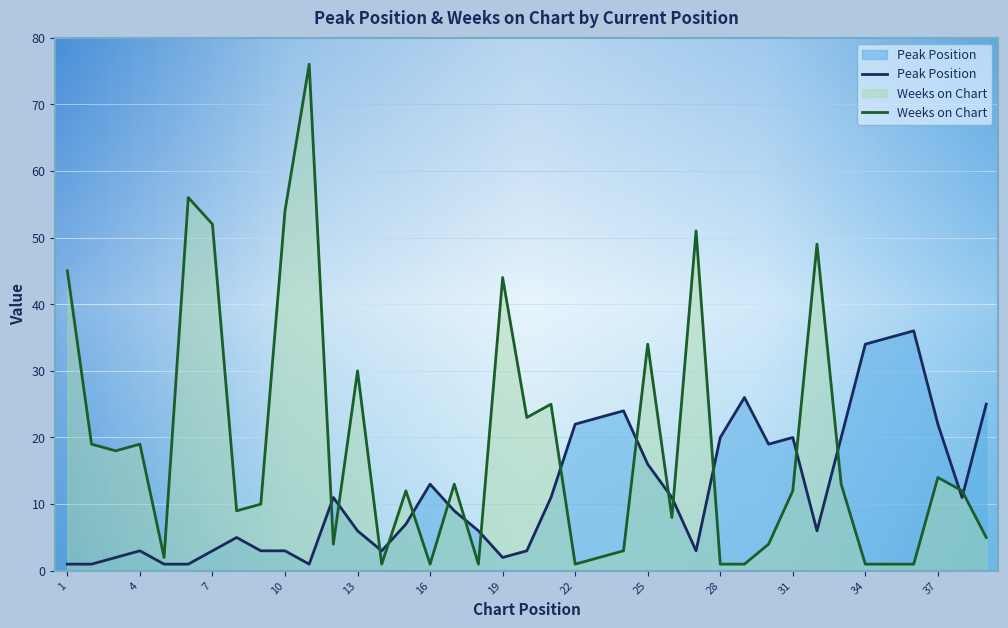

Reading left to right, transcribe all the data shown in this chart.

Peak Position: 1	1	2	3	1	1	3	5	3	3	1	11	6	3	7	13	9	6	2	3	11	22	23	24	16	11	3	20	26	19	20	6	20	34	35	36	22	11	25
Weeks on Chart: 45	19	18	19	2	56	52	9	10	54	76	4	30	1	12	1	13	1	44	23	25	1	2	3	34	8	51	1	1	4	12	49	13	1	1	1	14	12	5